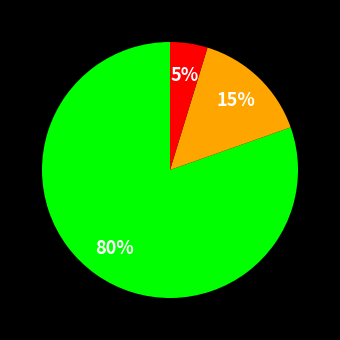

Does any single category account for the majority?

Yes